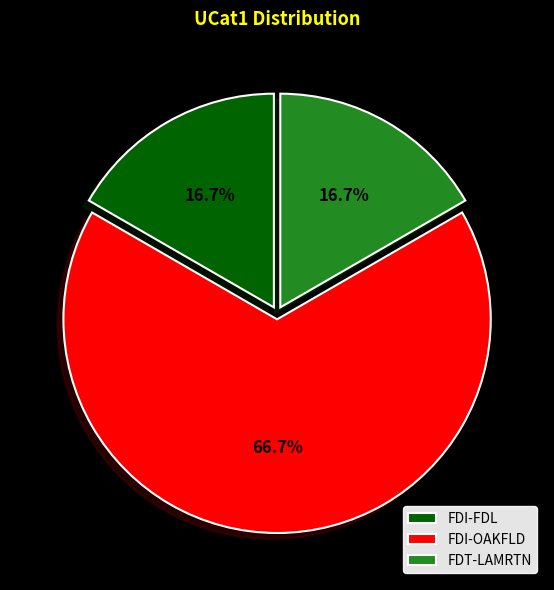

Is there any slice that represents more than half of the pie?

Yes